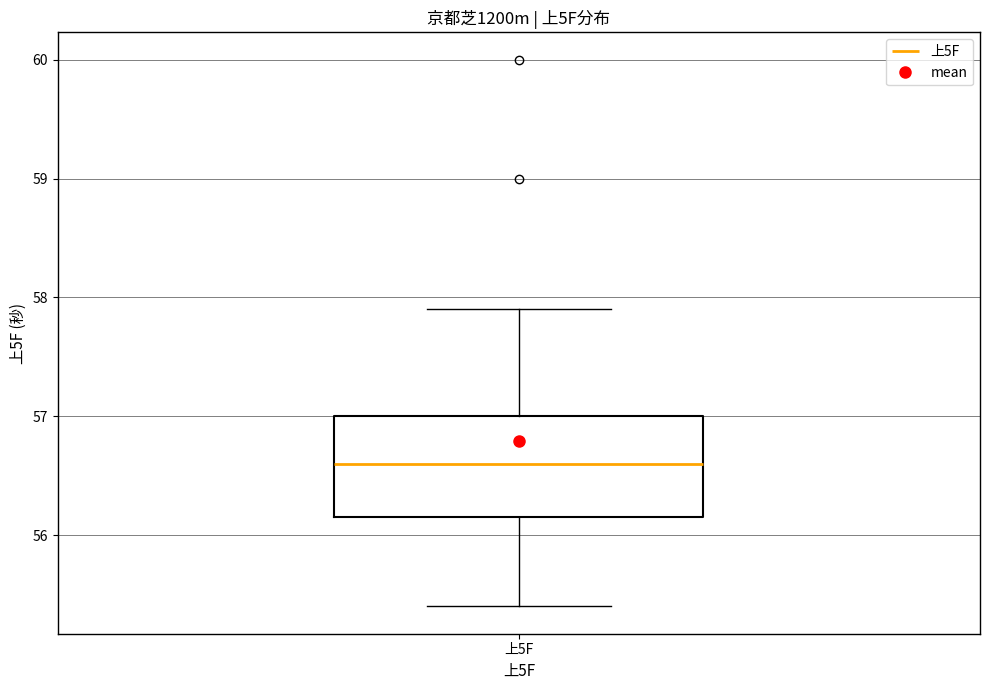

Transcribe this box plot: give where the median line is, the range the box spans, and where the two whiskers end, as read against the y-axis. The values are not printed on the chart, so give them approximately, as read against the axis.

median 56.6, box 56.2 to 57.0, whiskers 55.4 to 57.9